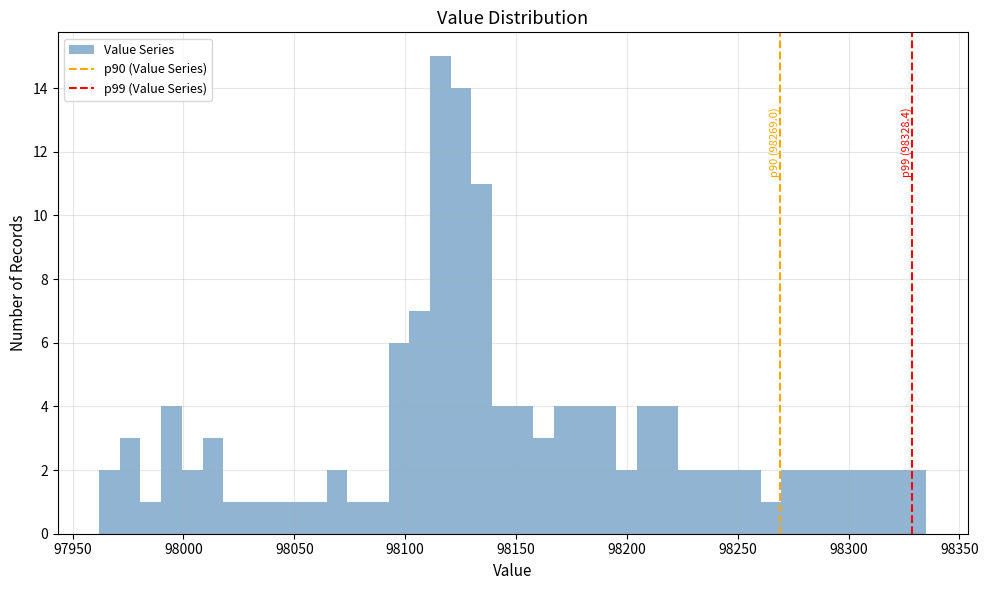

Around what value on the x-axis is the tallest bar? Give the approximate position of its centre, as read against the axis.

98115